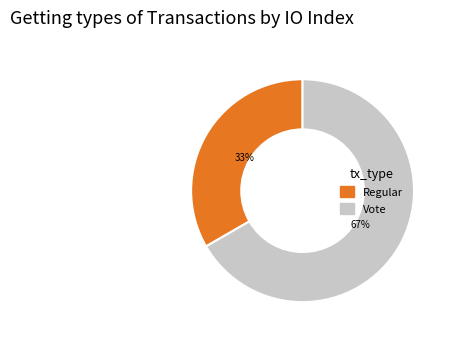

To the nearest percent, what portion does Vote represent?

67%